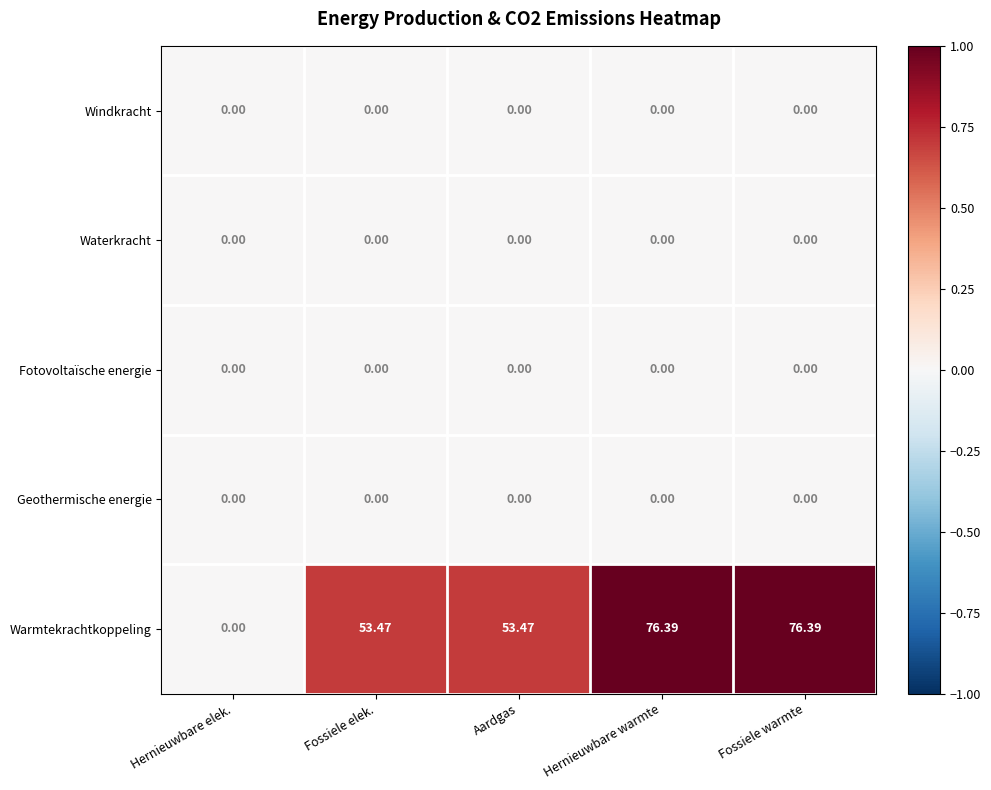

Which series has the largest range (max minus min)?

Warmtekrachtkoppeling